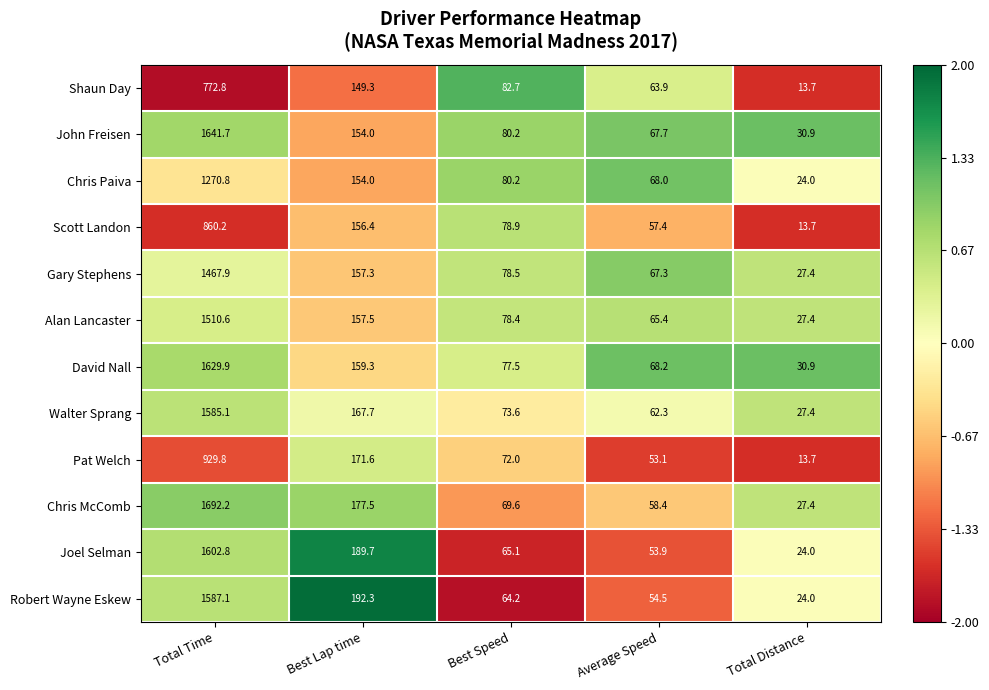

What is the sum of the David Nall values at Best Lap time and Best Speed?

236.8